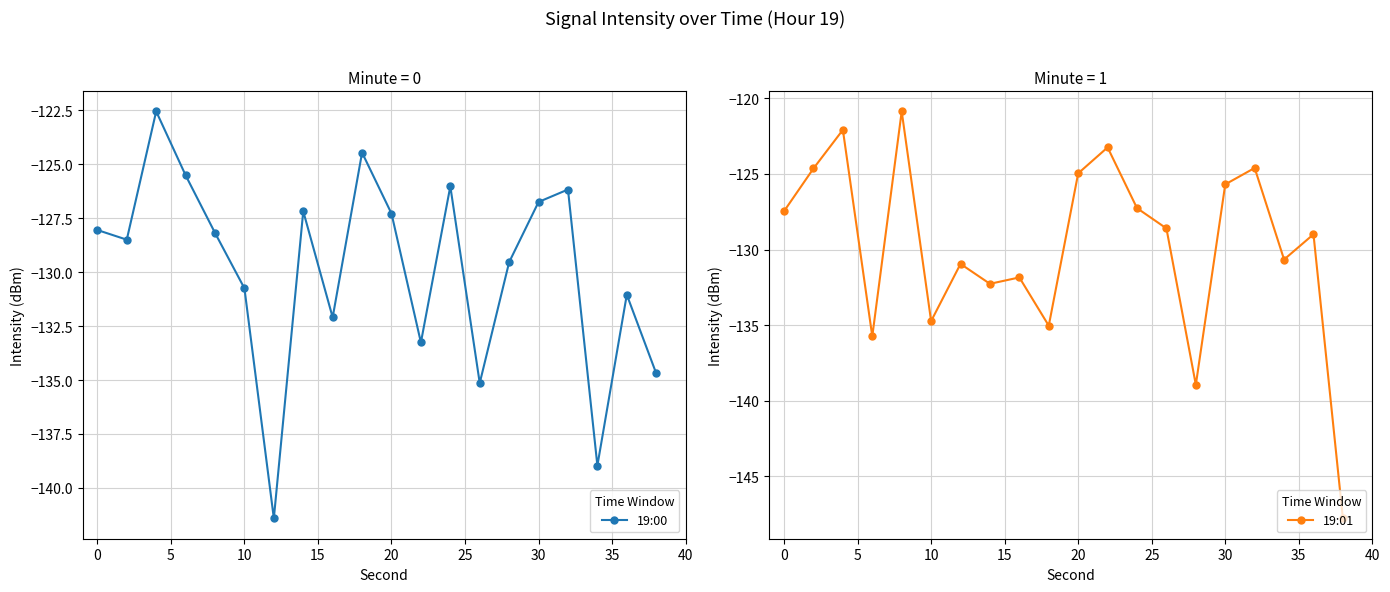

How many interior local peaks does the 19:00 series have?

6